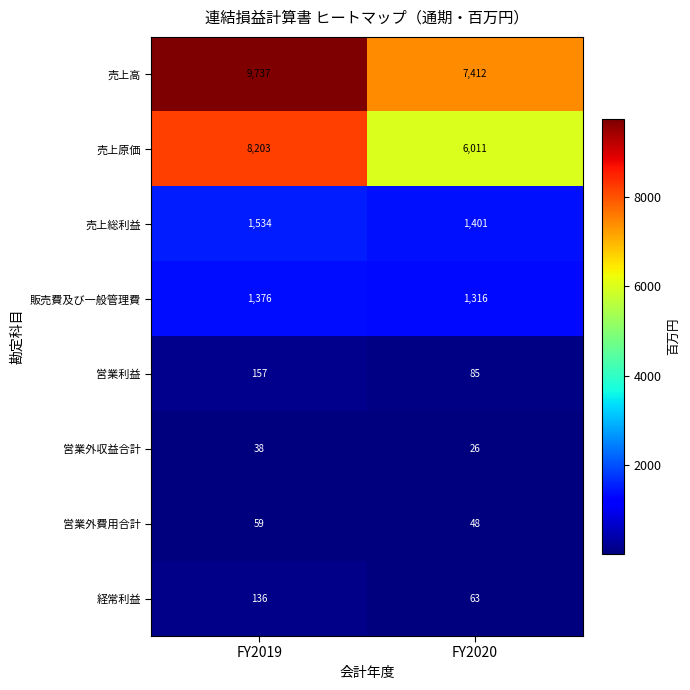

Count the number of categories in the chart.

2